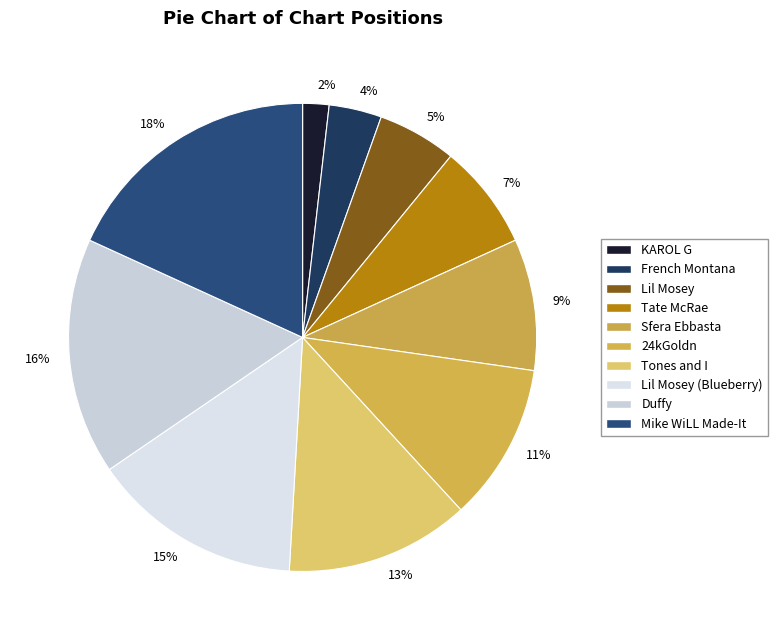

Rank the categories by value from lowest to highest.

2%, 4%, 5%, 7%, 9%, 11%, 13%, 15%, 16%, 18%